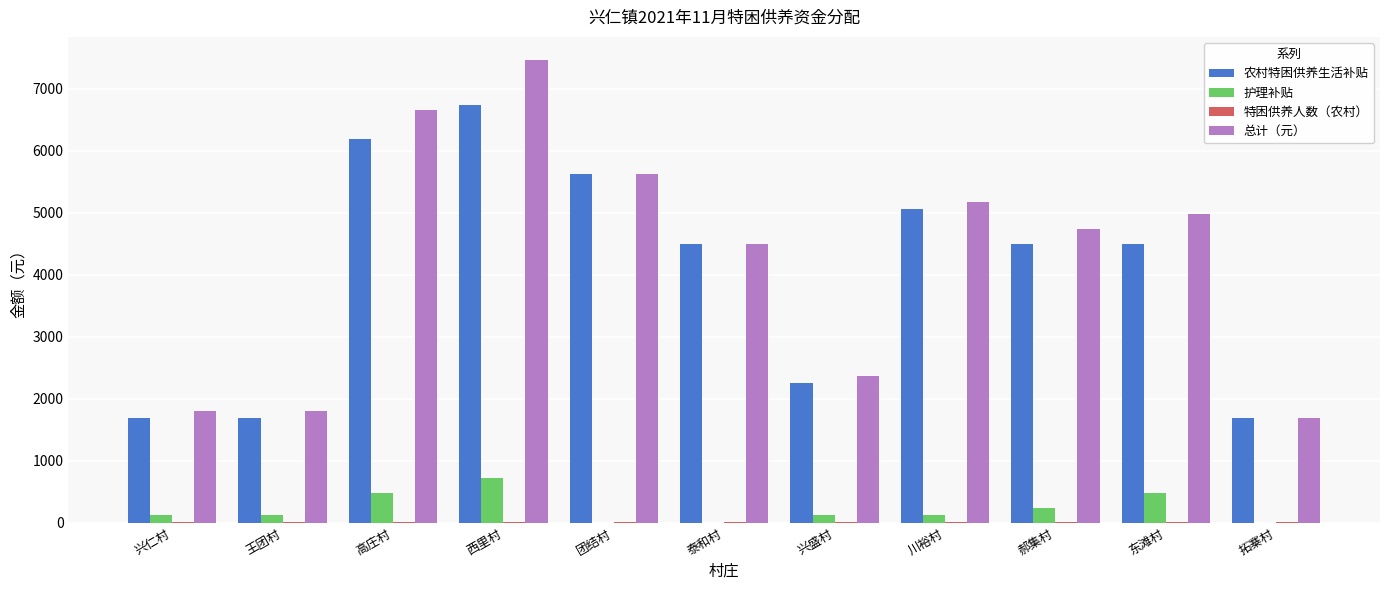

True or false: 总计（元） has a value of 5178 at 川裕村.

True